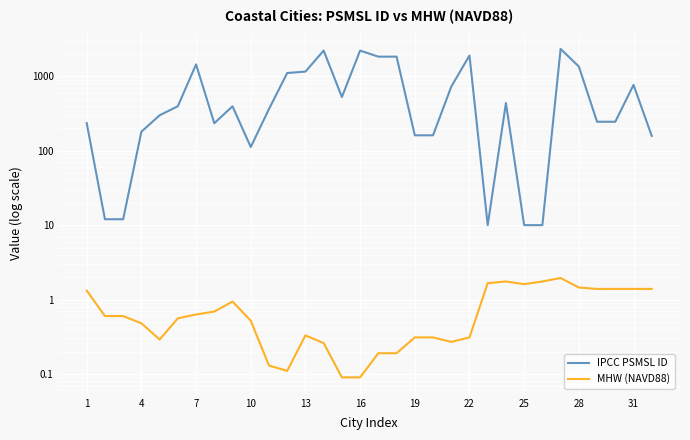

Which series changed the most between 16 and 31?

IPCC PSMSL ID